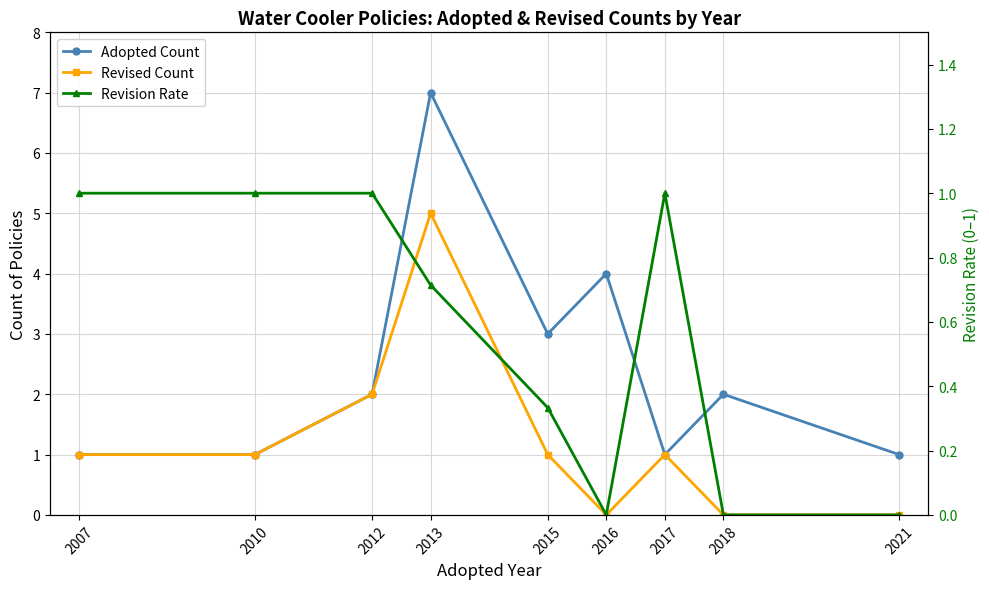

The value of Revision Rate at 2015 is 0.6. True or false?

False